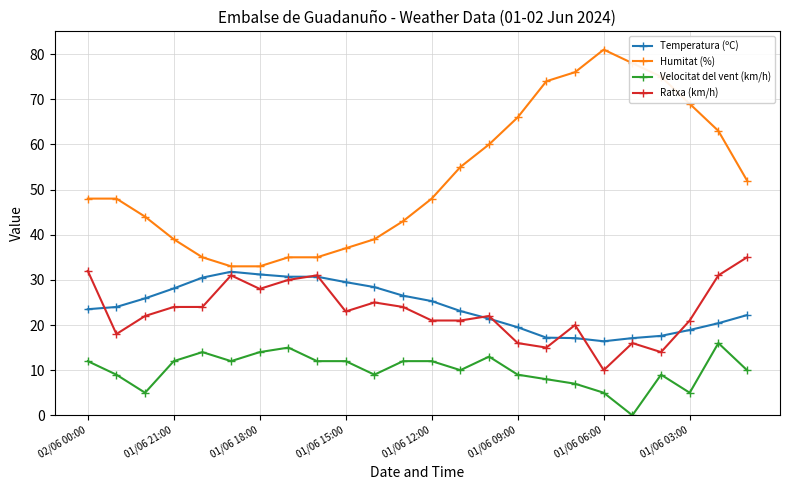

True or false: Humitat (%) and Ratxa (km/h) cross at least once.

False